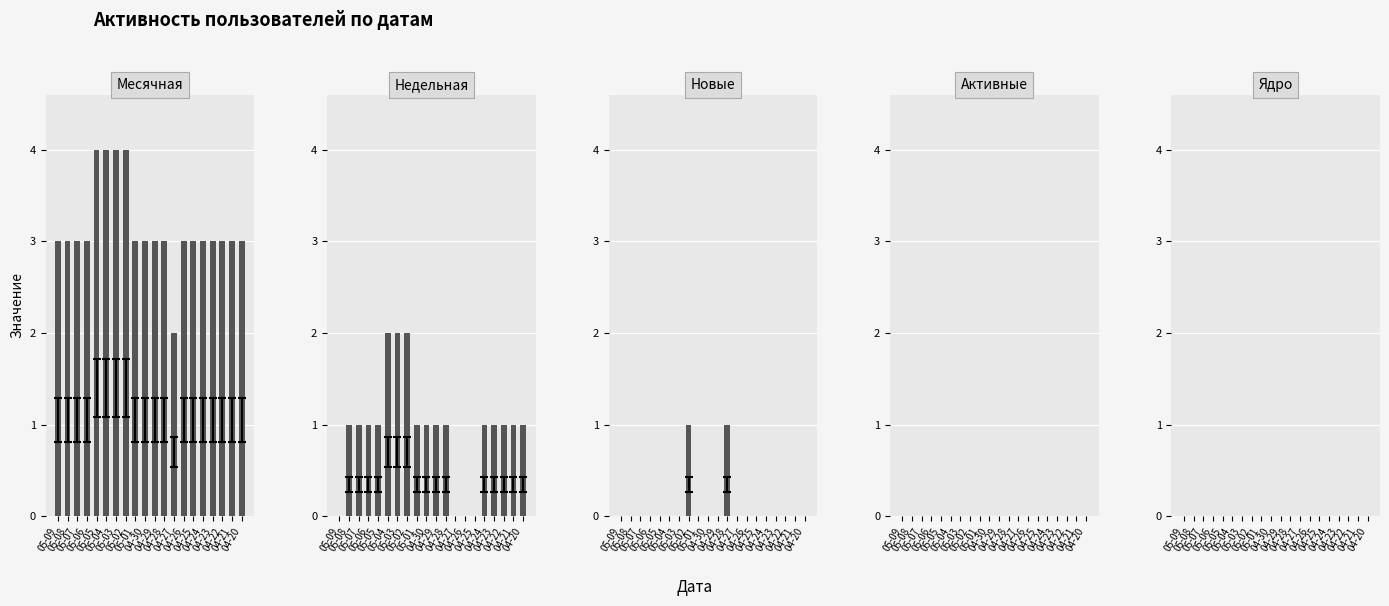

What is the difference between the highest and lowest values at 05-02?

4